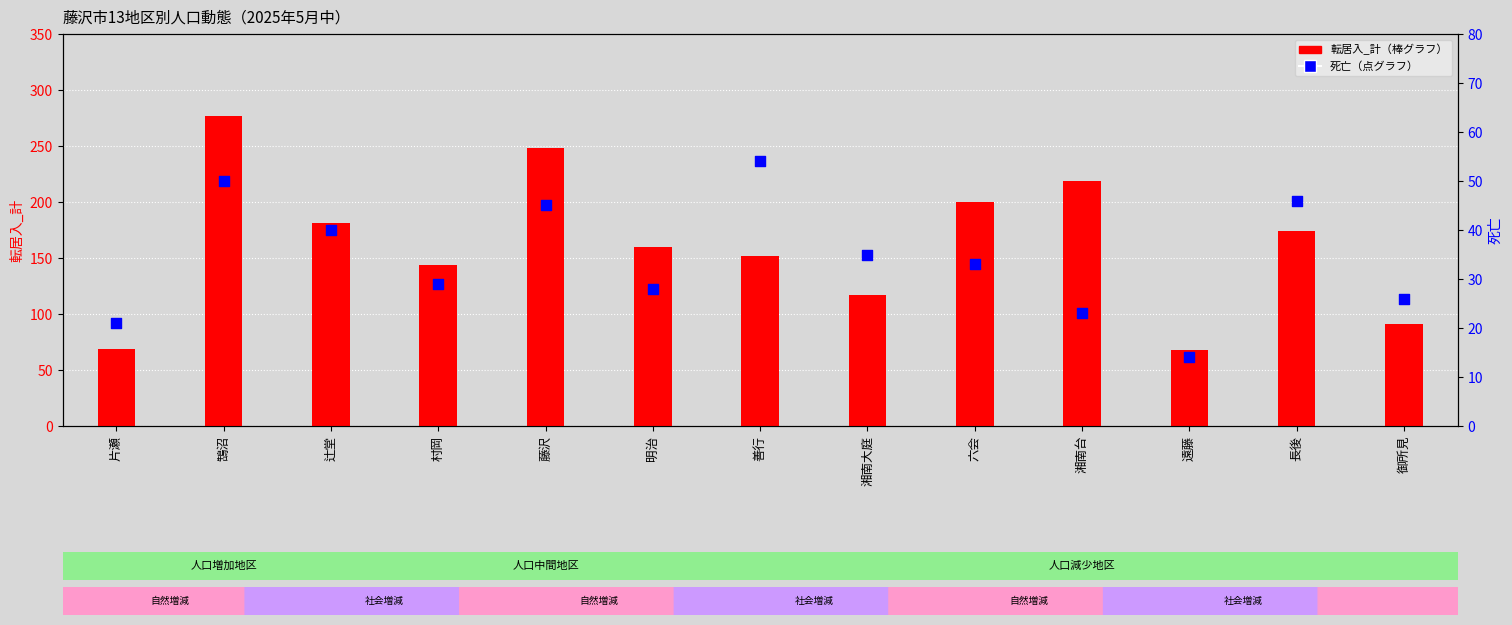

Which series contains the lowest Y value?

死亡